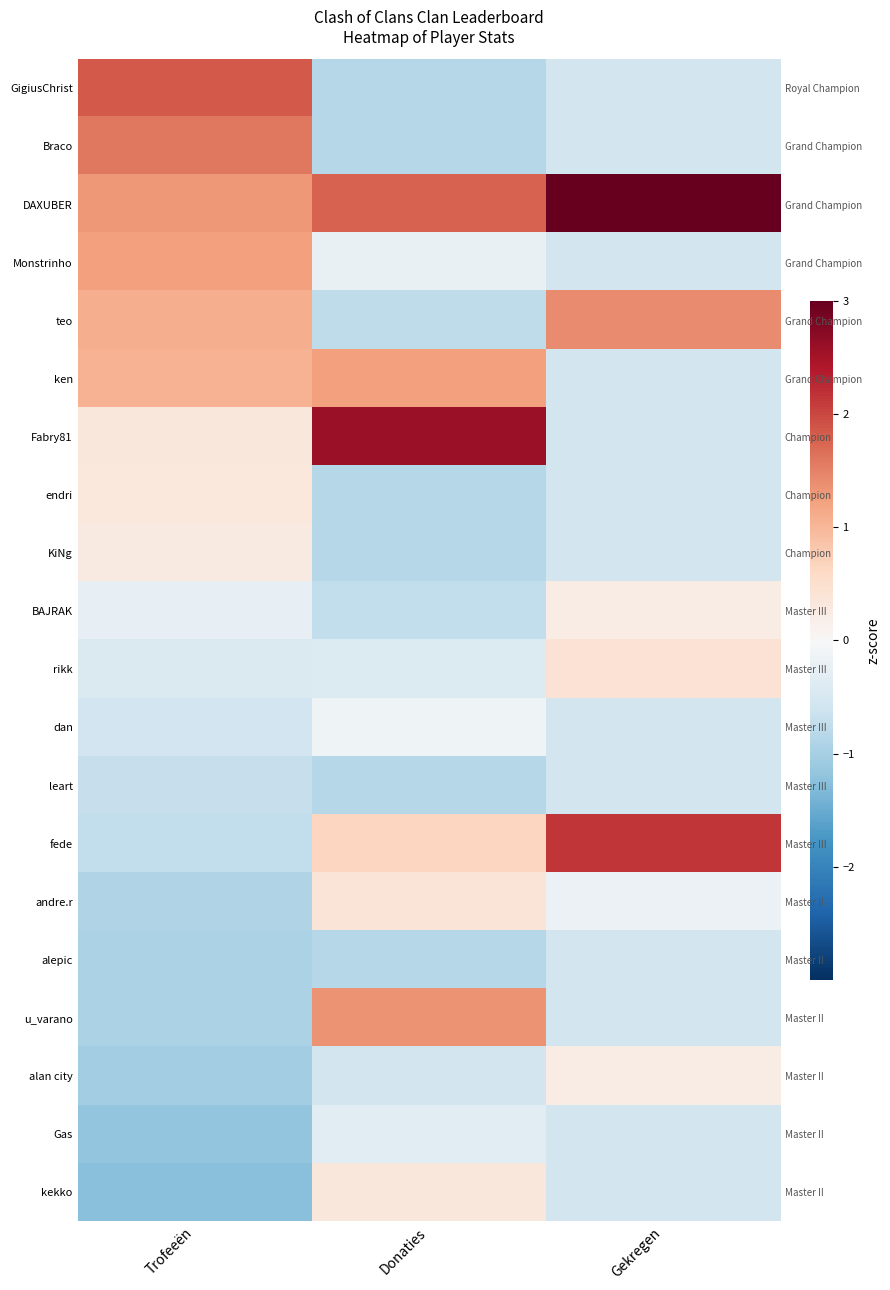

What is the difference between the alan city values at Trofeeën and Gekregen?

1.3